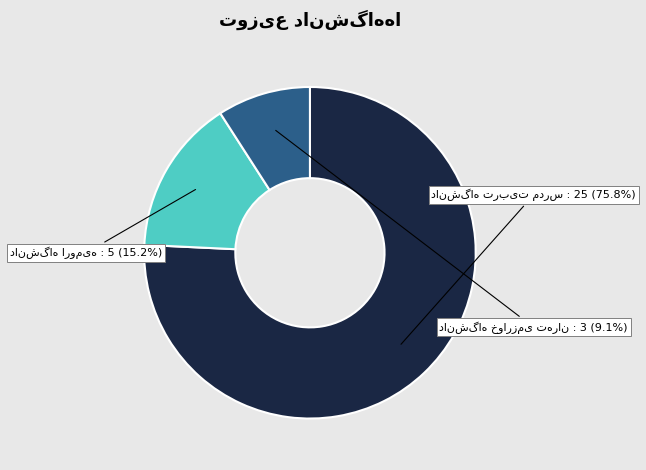

How many segments does this pie chart have?

3